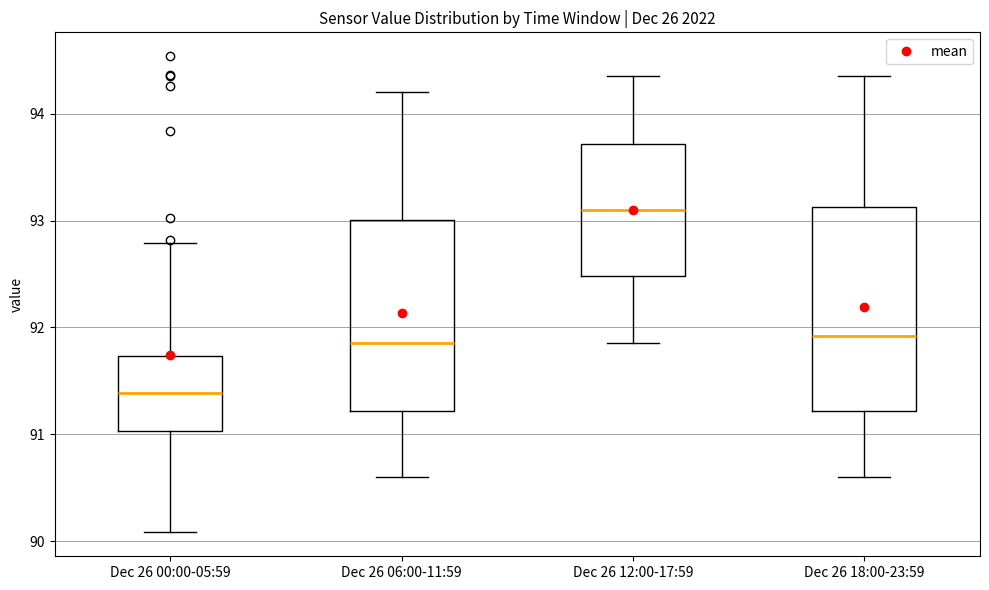

Reading left to right, read every box against the y-axis: the position of its median line, the range the box covers, and the ends of its whiskers. The values are not printed on the chart, so give them approximately, as read against the axis.

Dec 26 00:00-05:59: median 91.4, box 91.0 to 91.7, whiskers 90.1 to 92.8
Dec 26 06:00-11:59: median 91.9, box 91.2 to 93.0, whiskers 90.6 to 94.2
Dec 26 12:00-17:59: median 93.1, box 92.5 to 93.7, whiskers 91.9 to 94.4
Dec 26 18:00-23:59: median 91.9, box 91.2 to 93.1, whiskers 90.6 to 94.4